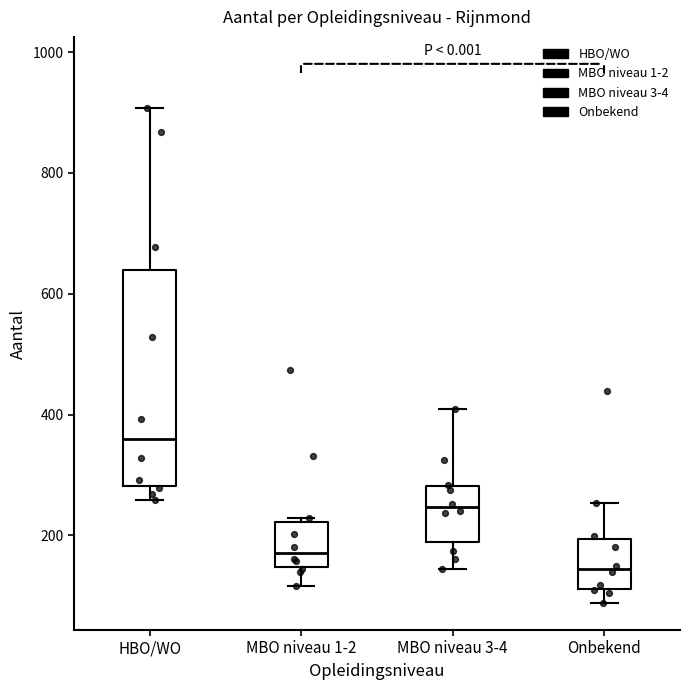

Reading left to right, read every box against the y-axis: the position of its median line, the range the box covers, and the ends of its whiskers. The values are not printed on the chart, so give them approximately, as read against the axis.

HBO/WO: median 360, box 280 to 640, whiskers 260 to 900
MBO niveau 1-2: median 180, box 140 to 220, whiskers 120 to 220 (just above the box's upper edge)
MBO niveau 3-4: median 240, box 180 to 280, whiskers 140 to 420
Onbekend: median 140, box 120 to 200, whiskers 80 to 260